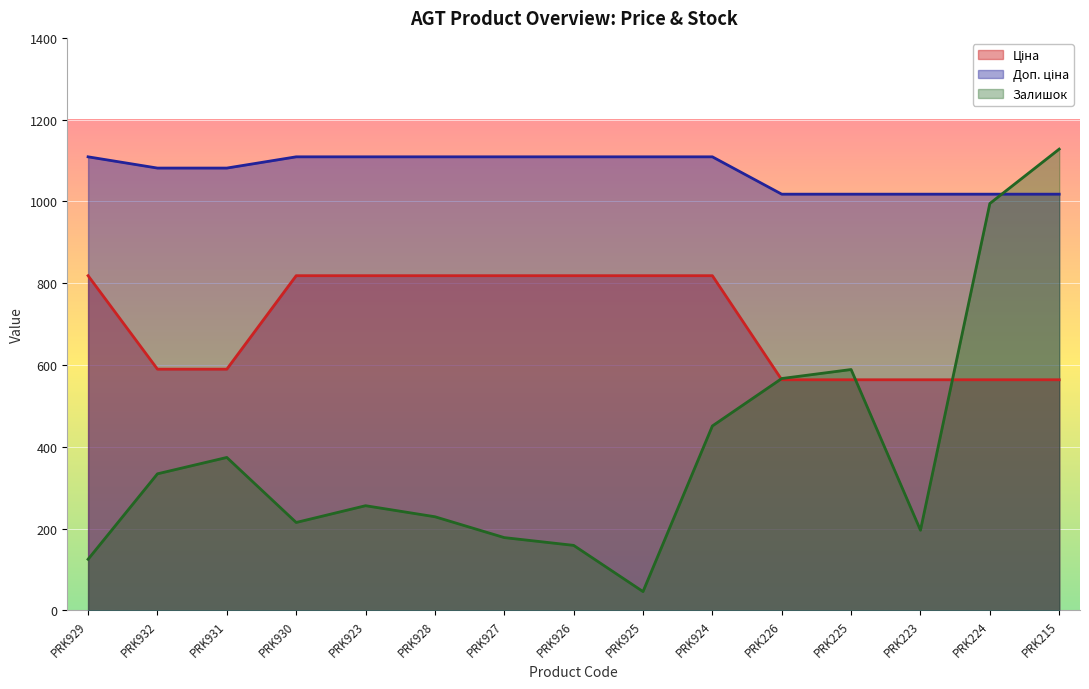

What is the minimum value shown in the chart?

46.0